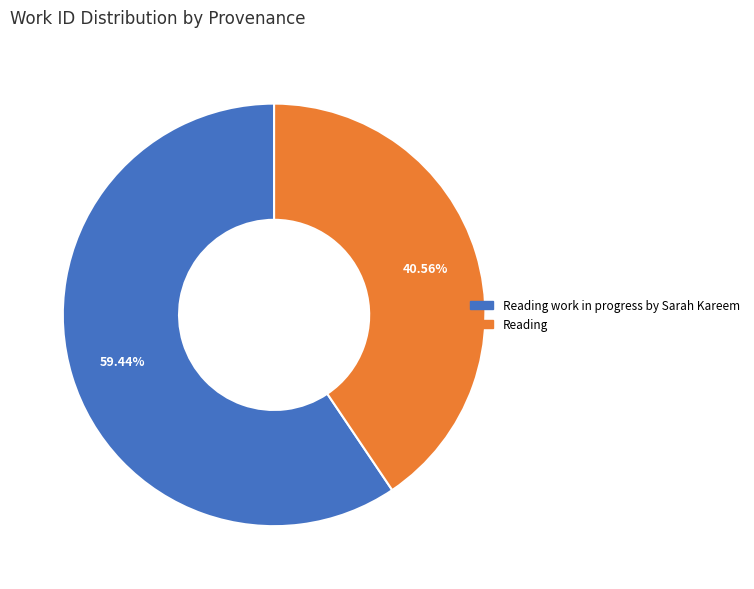

Is there any slice that represents more than half of the pie?

Yes